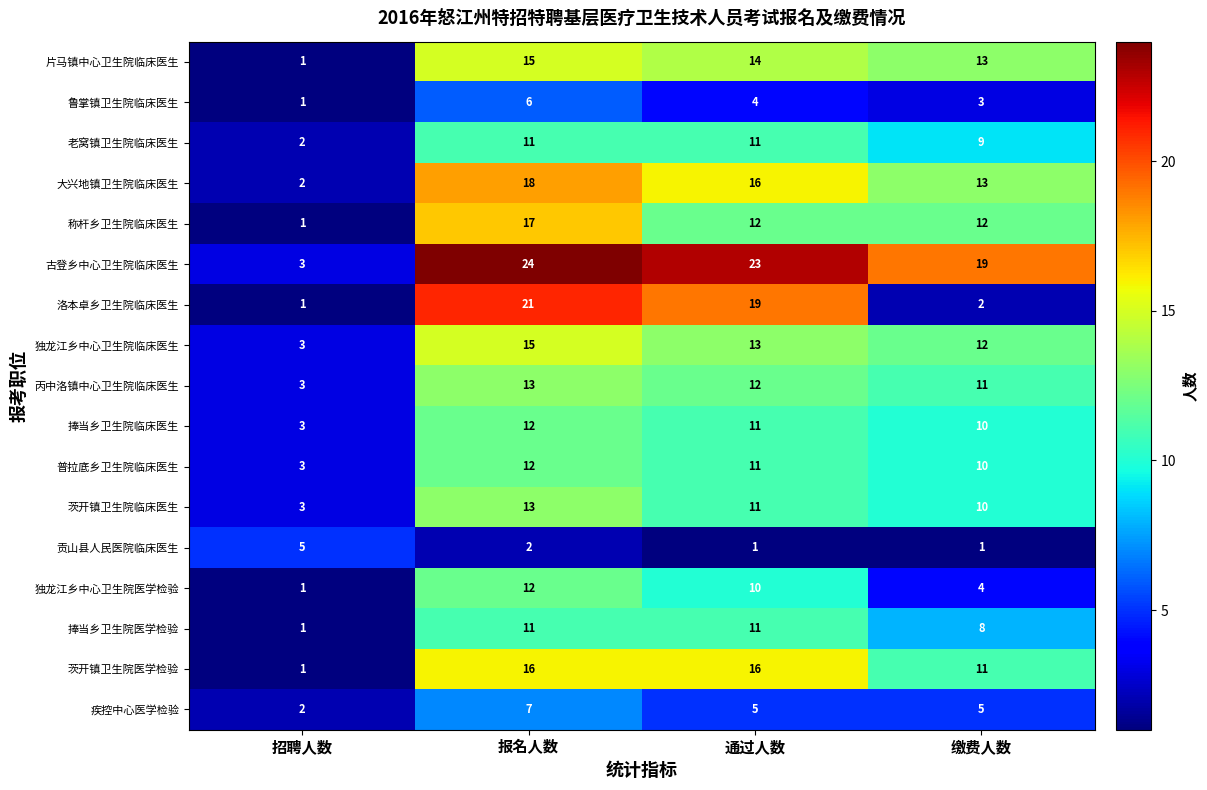

Which category has the lowest value in the 鲁掌镇卫生院临床医生 series?

招聘人数